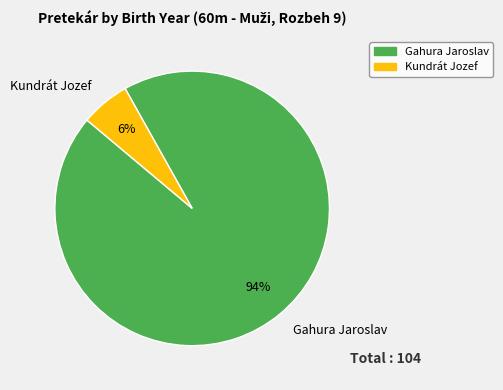

To the nearest percent, what portion does Gahura Jaroslav represent?

94%